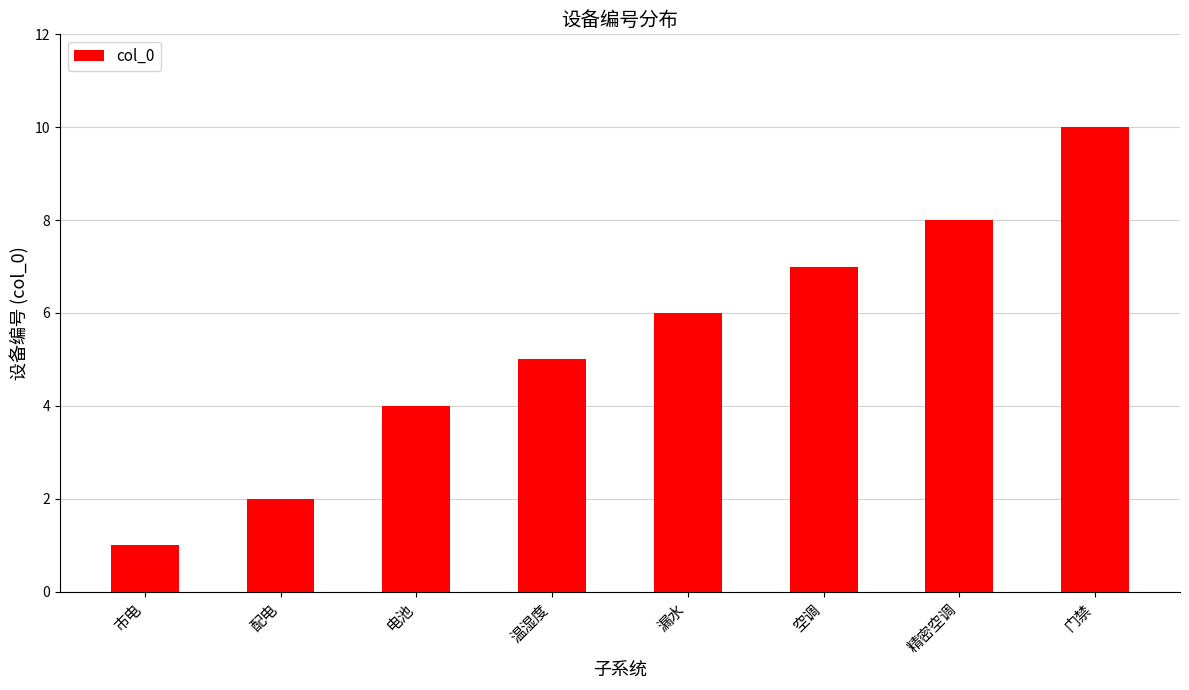

What is the sum of all values?

43